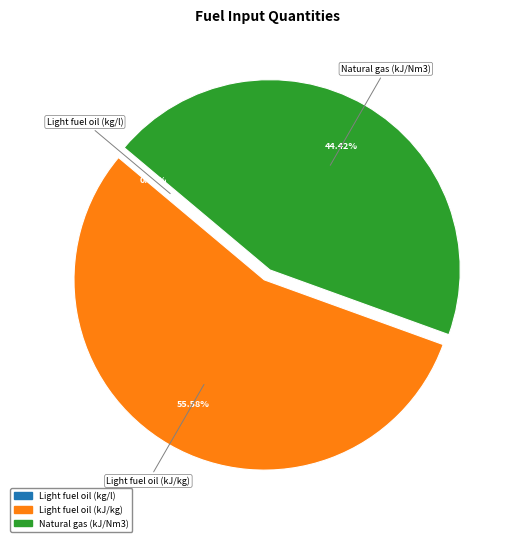

Does any single category account for the majority?

Yes